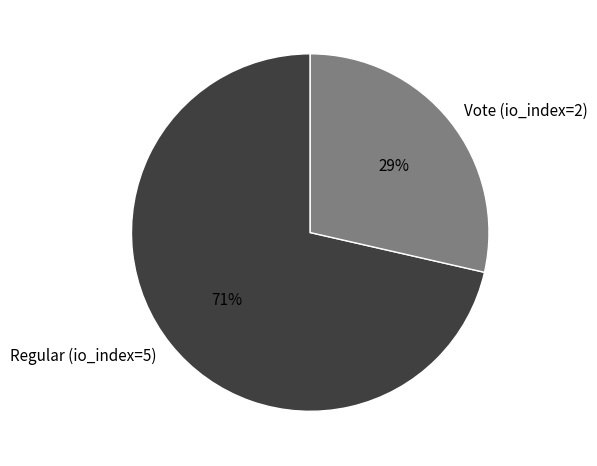

Is it true that Vote (io_index=2) is 29% of the pie?

True